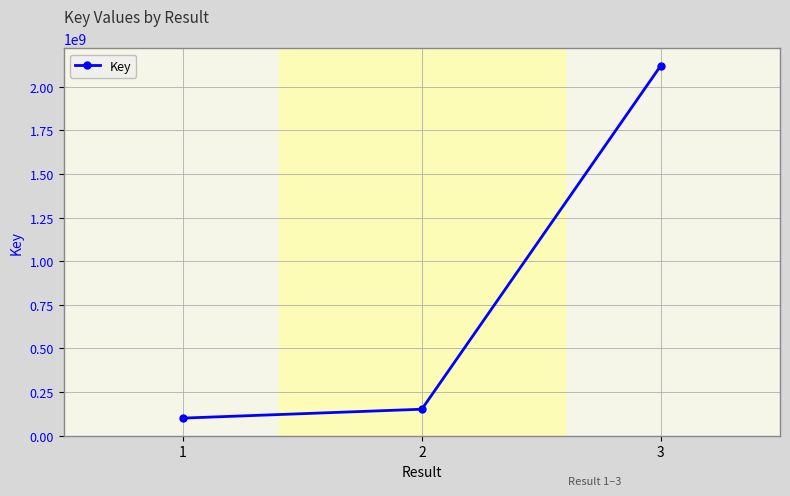

Which label corresponds to the largest value in the chart?

3